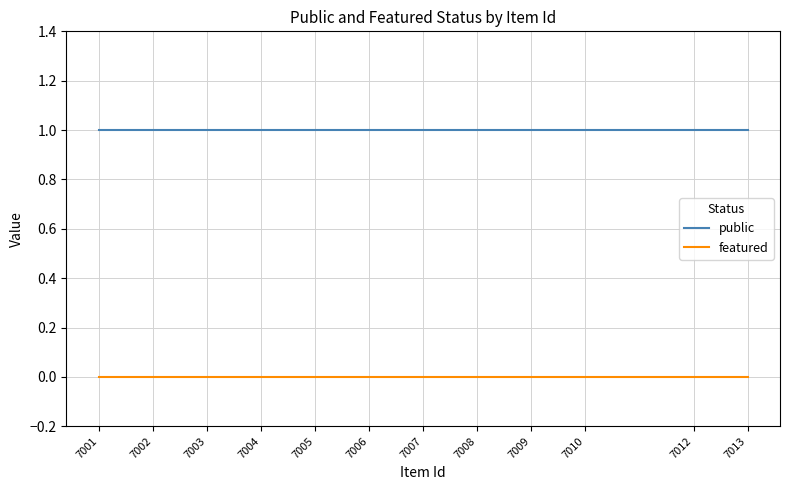

What are all the series names shown in the legend?

public, featured